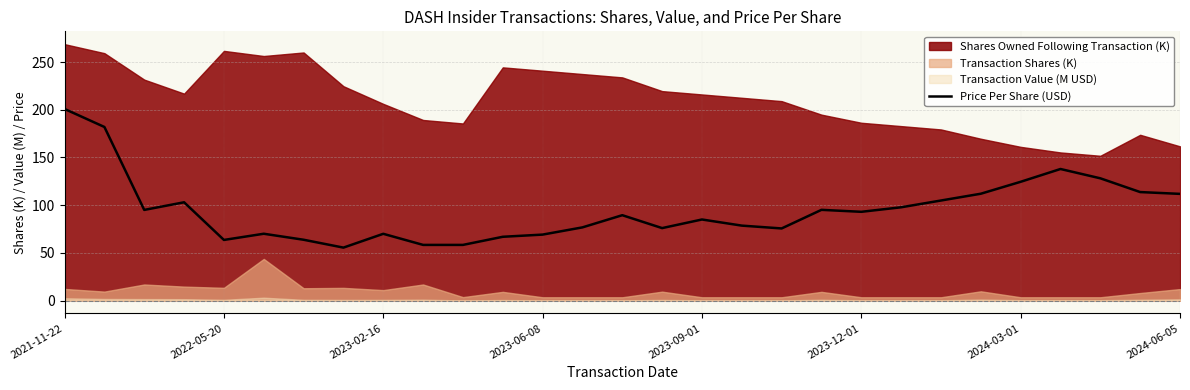

What is the sum of all values?

2757.0